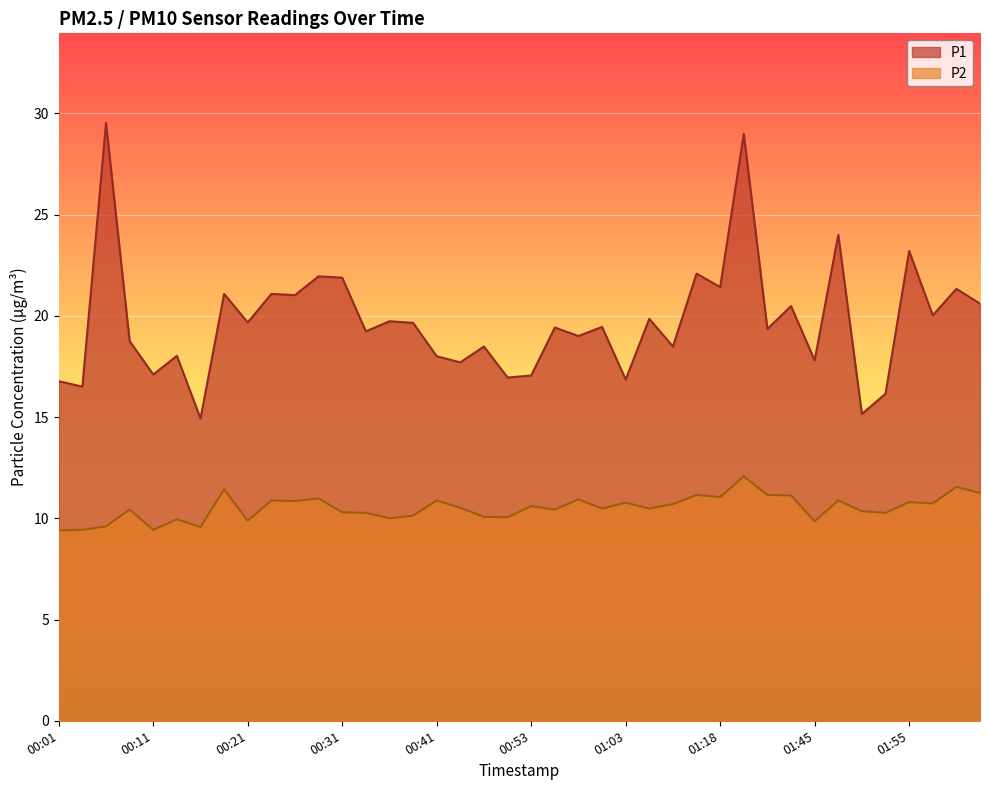

The P2 series shows 10.4 at 00:56. True or false?

True